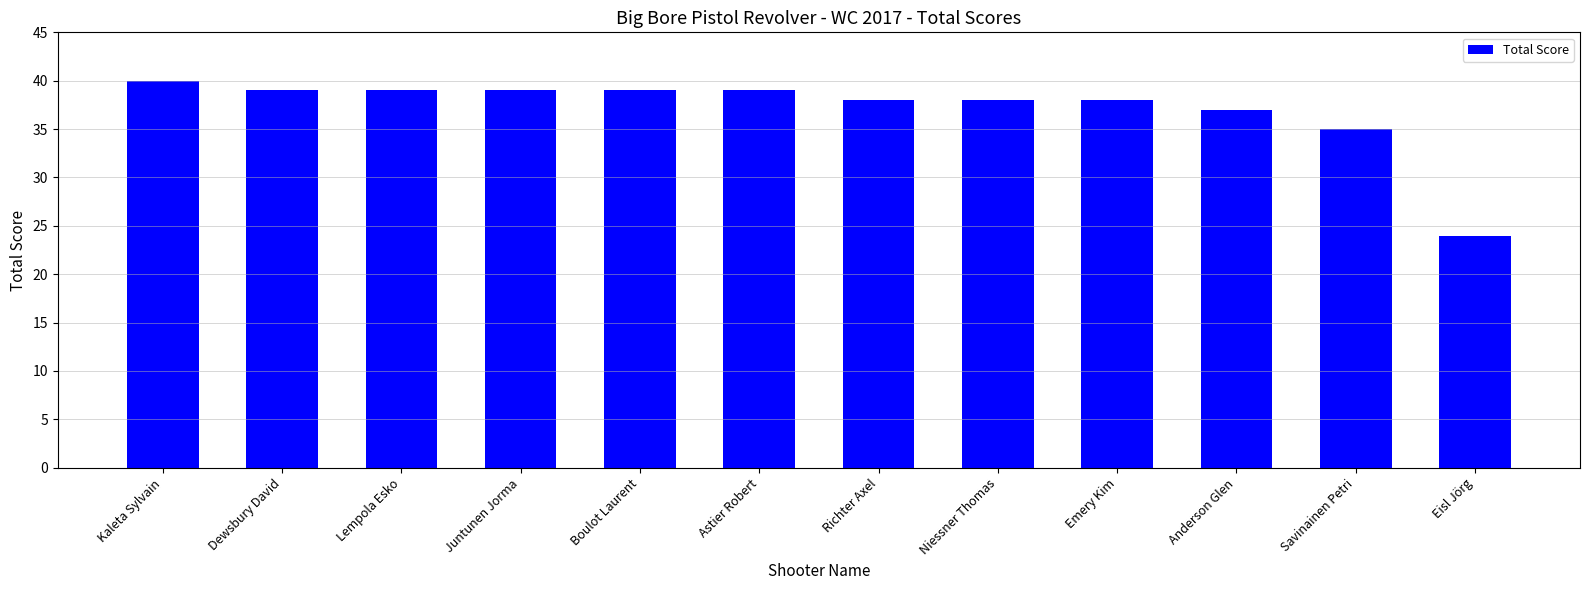

What is the value of the 11th bar from the left?

35